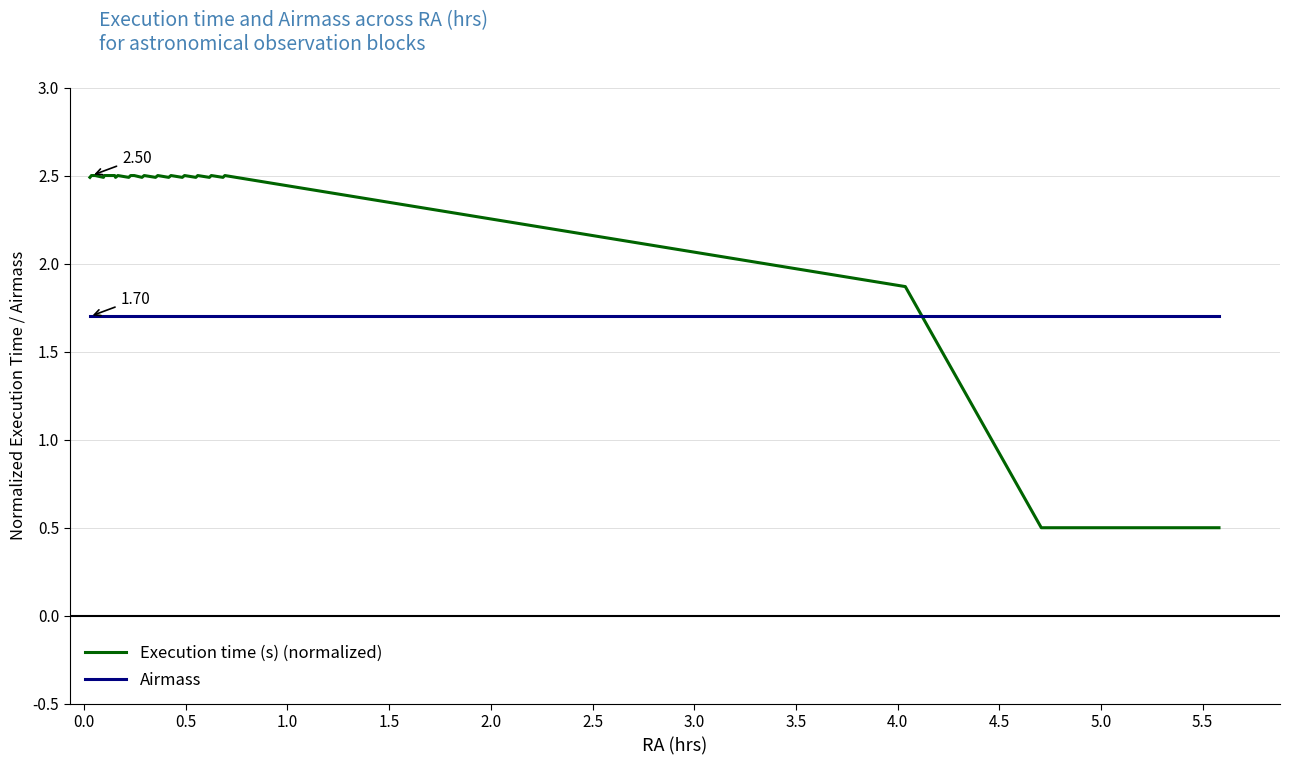

Does the chart have visible grid lines?

Yes